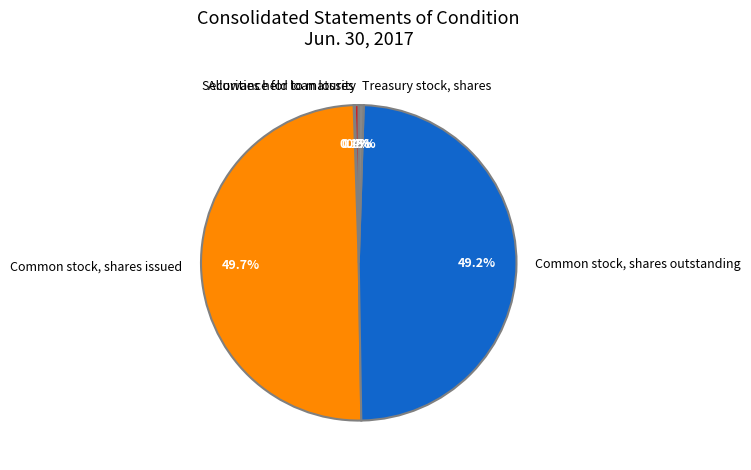

How much of the chart is everything except Securities held to maturity?

99.6%